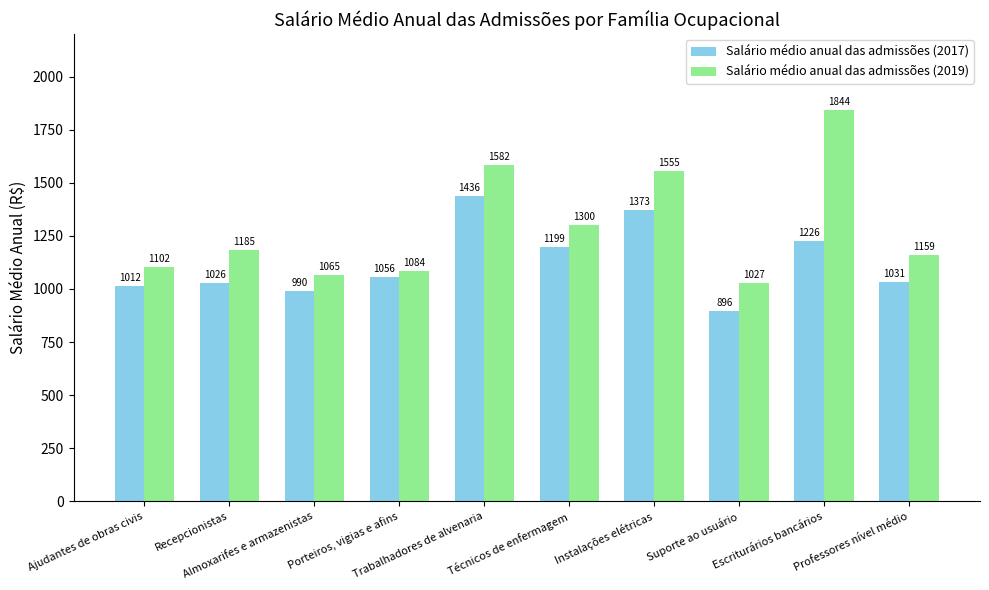

What is the sum of all Salário médio anual das admissões (2017) values?

11245.2